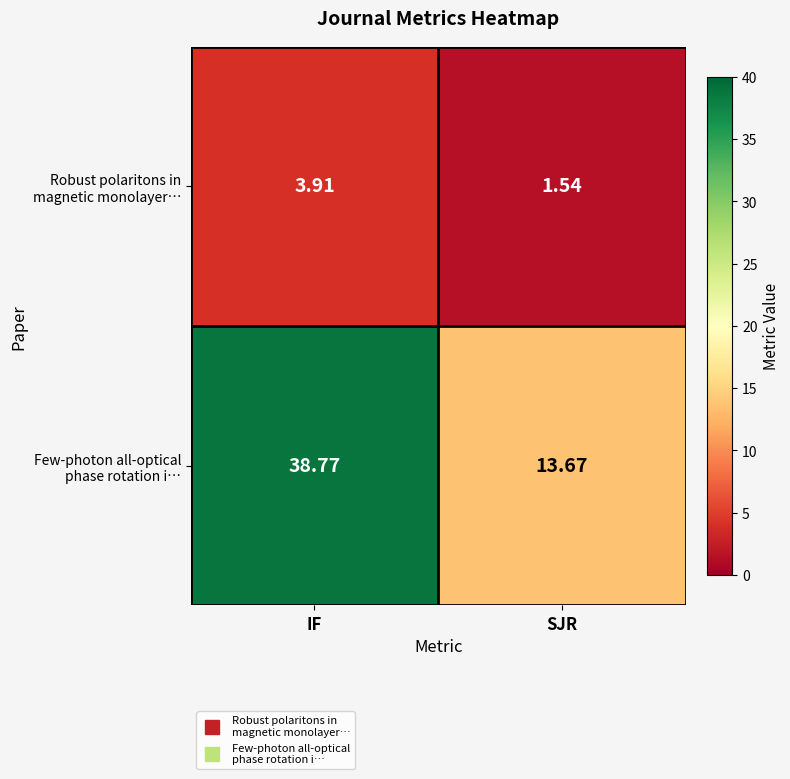

At which category is the sum across all series the highest?

IF